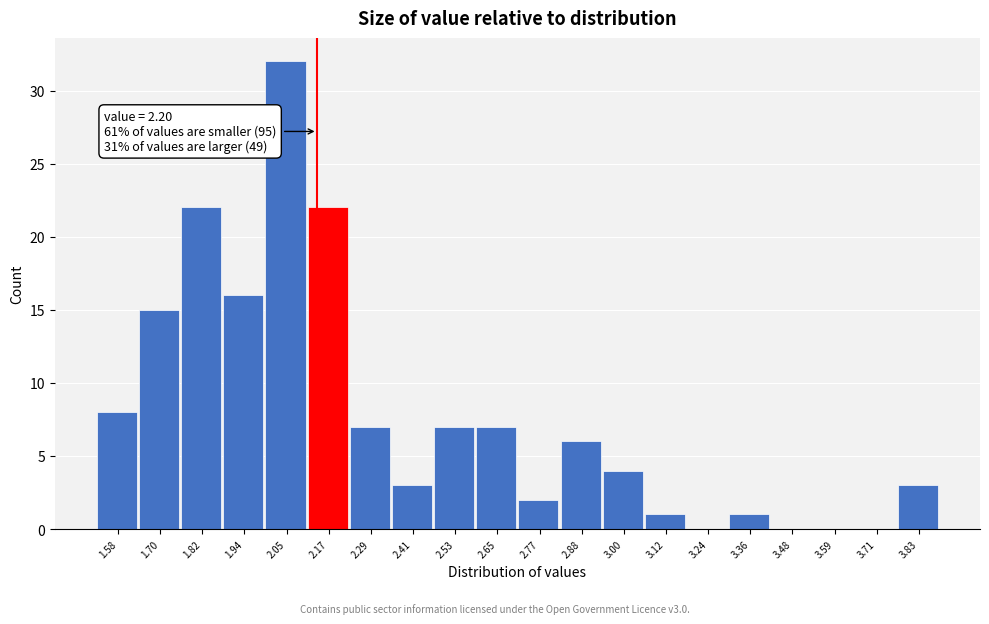

Reading left to right, list all the values displayed in this chart.

1.58=8	1.70=15	1.82=22	1.94=16	2.05=32	2.17=22	2.29=7	2.41=3	2.53=7	2.65=7	2.77=2	2.88=6	3.00=4	3.12=1	3.24=0	3.36=1	3.48=0	3.59=0	3.71=0	3.83=3